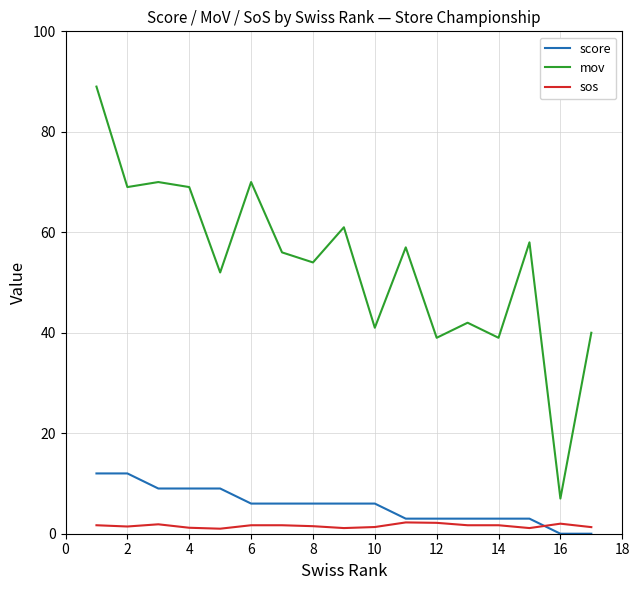

List the series in order of their peak value, highest first.

mov, score, sos